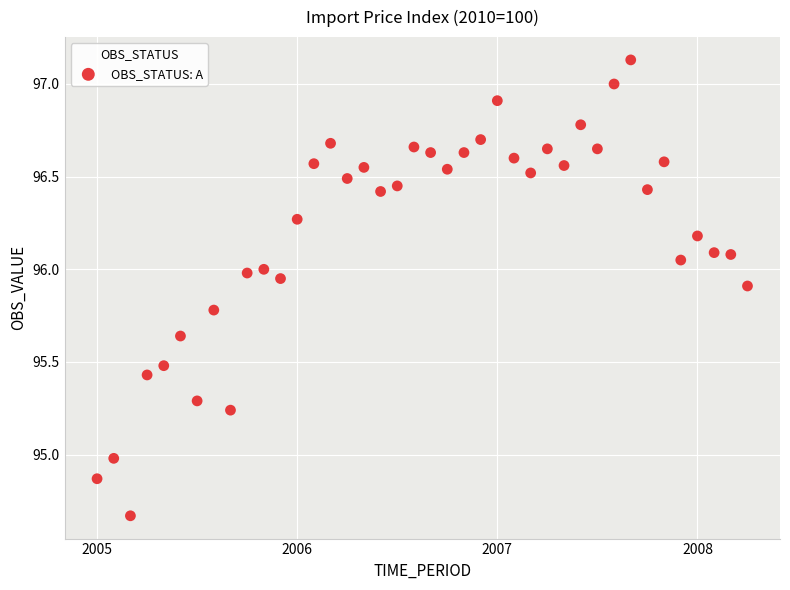

What is the range of Y values (max minus min)?

2.5